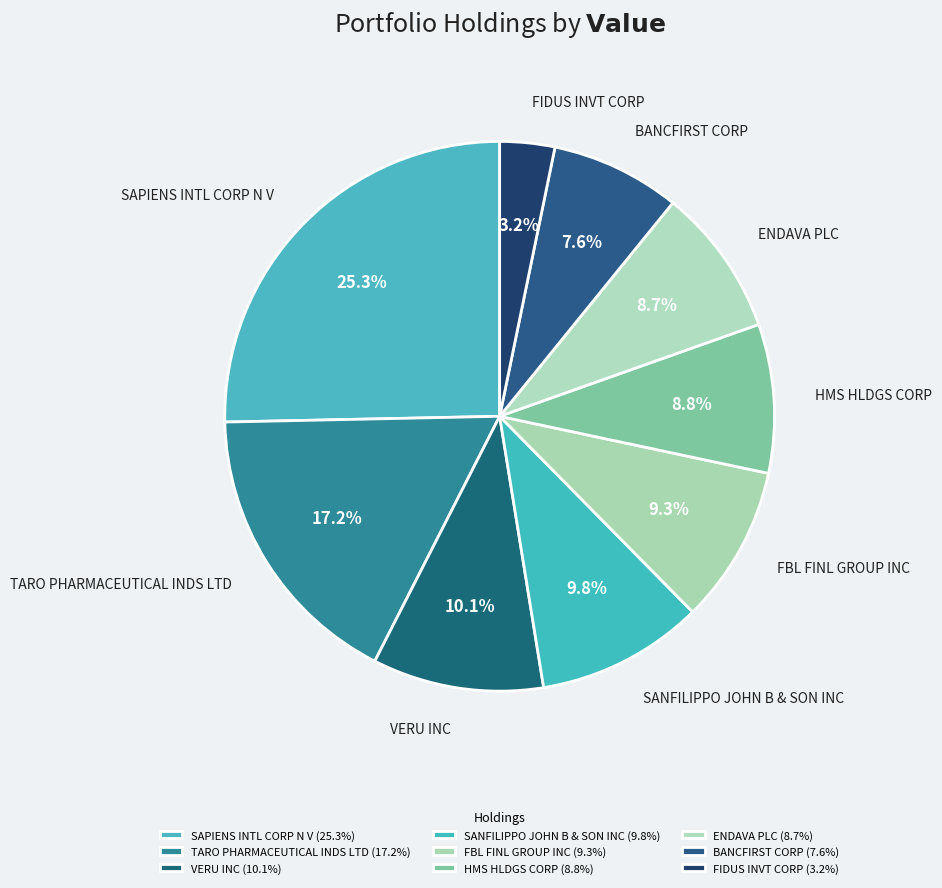

To the nearest percent, what portion does TARO PHARMACEUTICAL INDS LTD represent?

17%